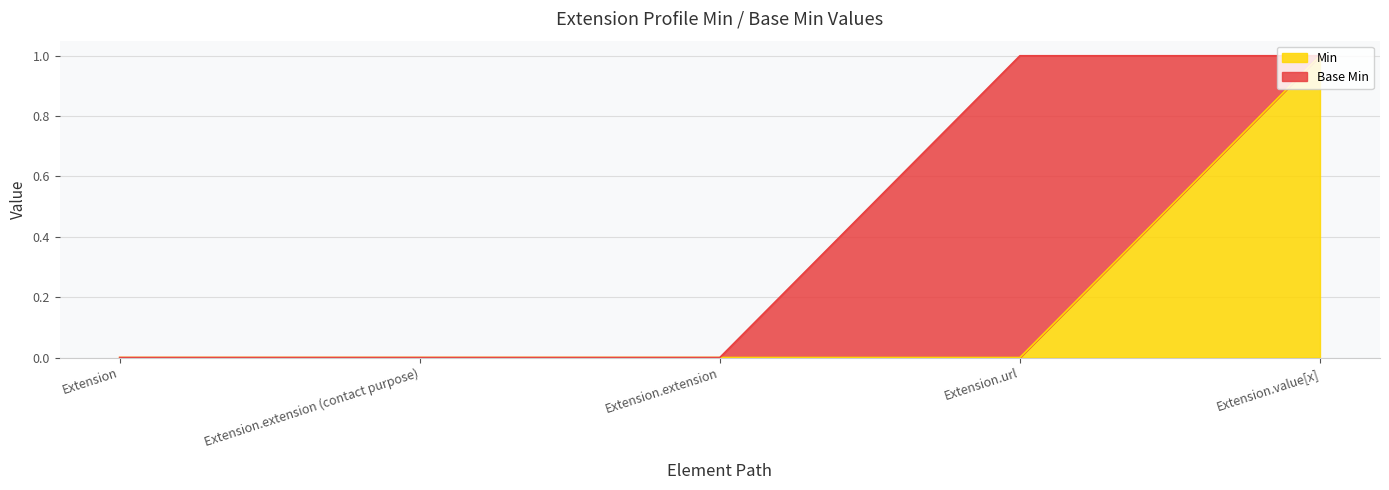

True or false: the data shows 0 at Extension.extension (contact purpose).

True